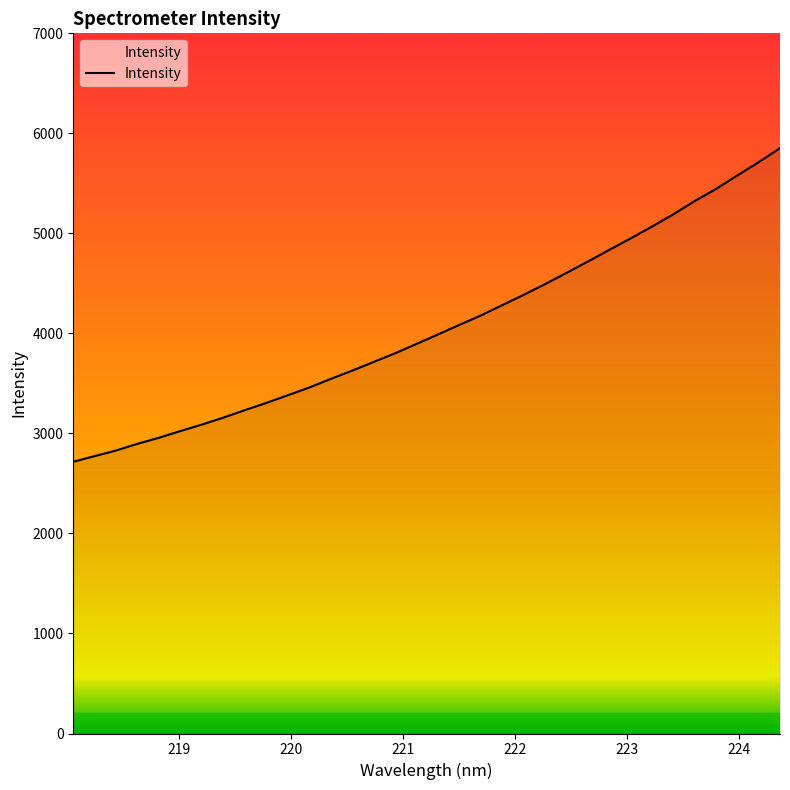

What is the minimum value shown in the chart?

2716.8